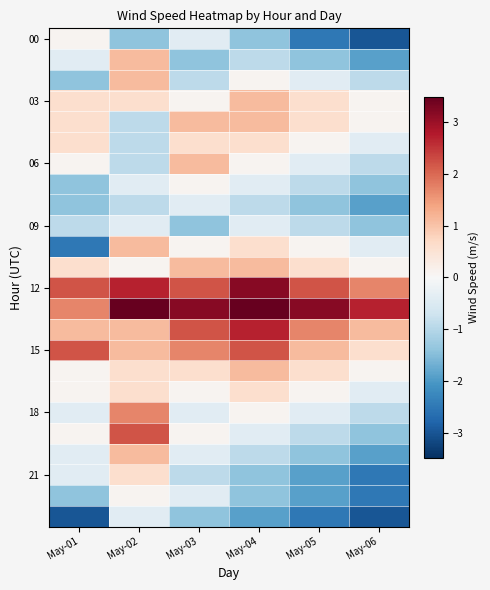

What is the total value across all series at May-01?

-3.6